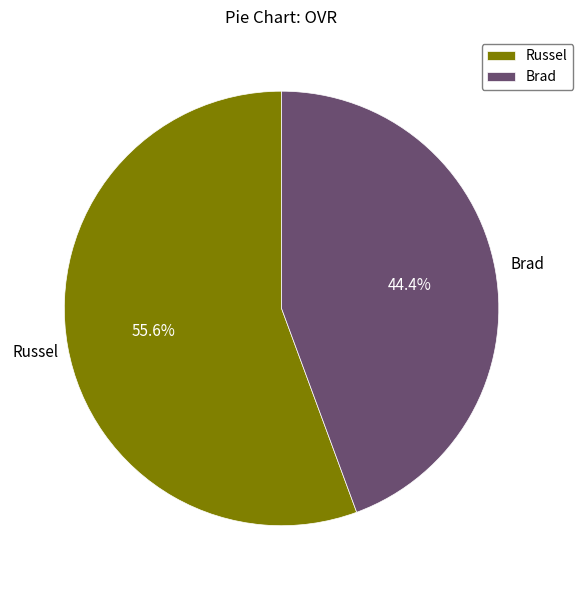

Approximately how many times larger is the value at Brad compared to Russel?

0.8